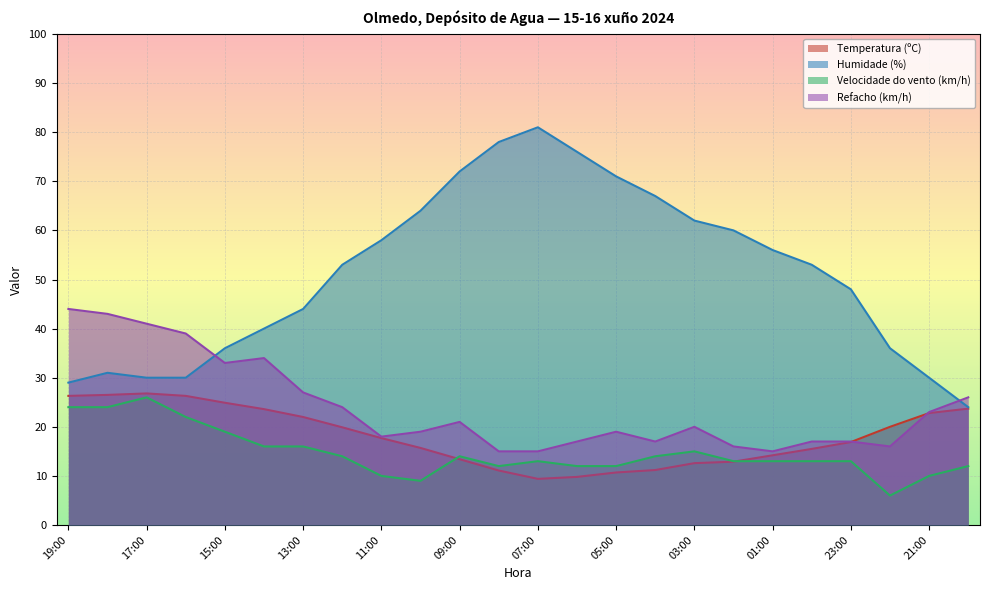

What value does the Temperatura (ºC) series have at 15:00?

24.9